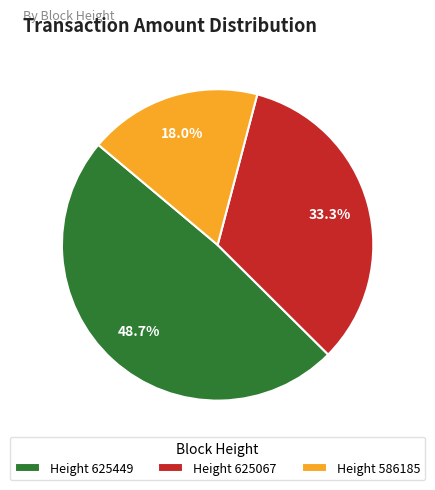

What is the largest slice in the pie chart?

Height 625449